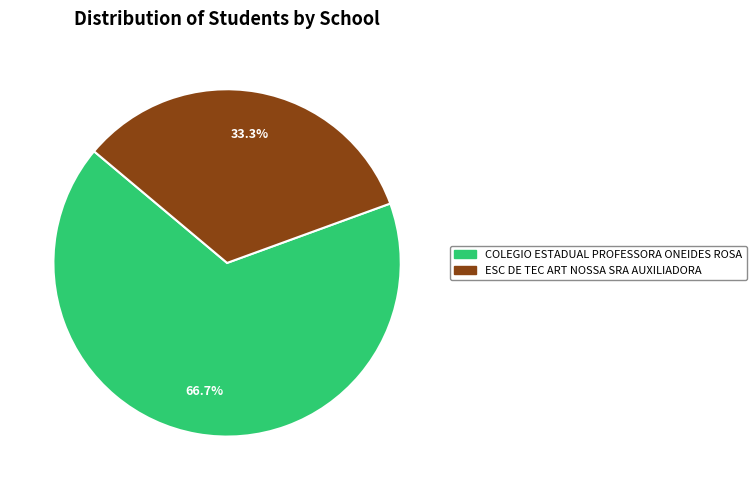

Which has a higher value, ESC DE TEC ART NOSSA SRA AUXILIADORA or COLEGIO ESTADUAL PROFESSORA ONEIDES ROSA?

COLEGIO ESTADUAL PROFESSORA ONEIDES ROSA